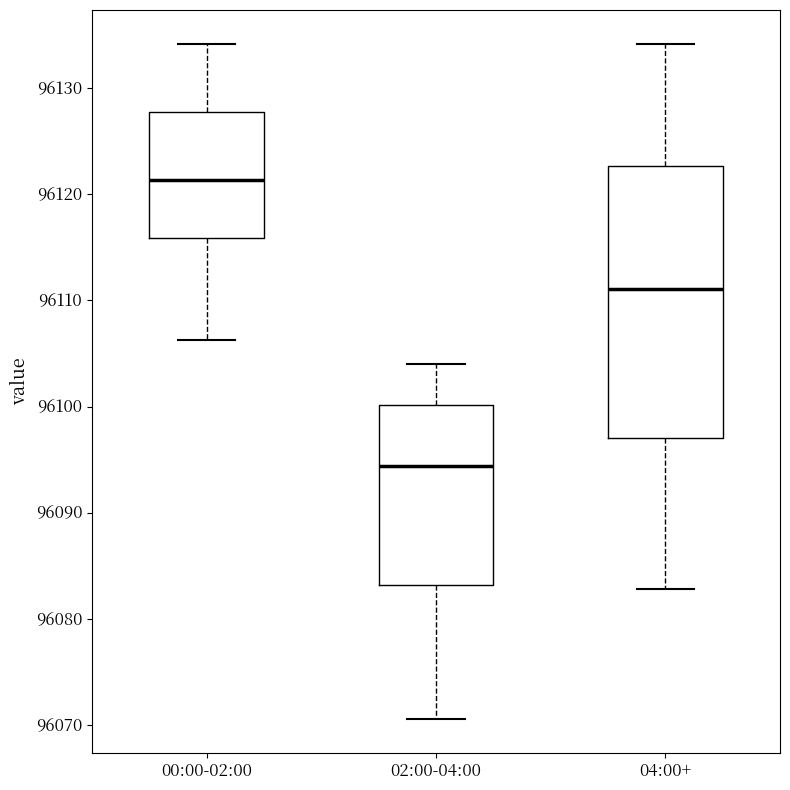

Where does the median line of the box for 02:00-04:00 sit on the y-axis? The values are not printed on the chart, so give them approximately, as read against the axis.

96094